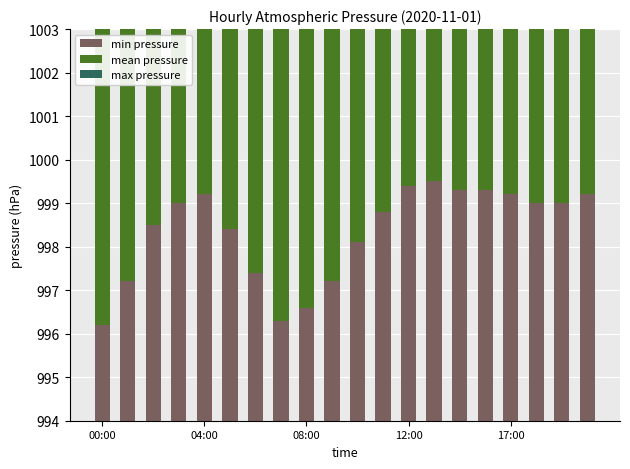

What is the label of the 19th bar from the left?

18